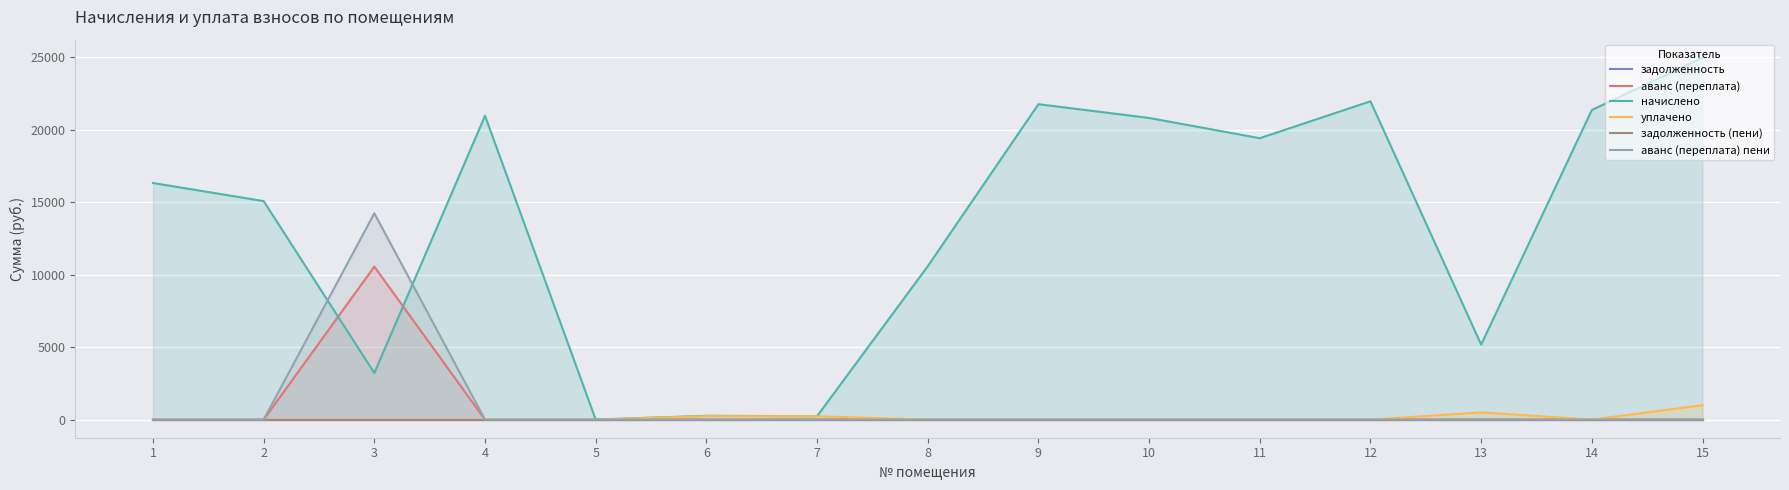

In начислено, how many points are higher than both neighbors (excluding endpoints)?

4